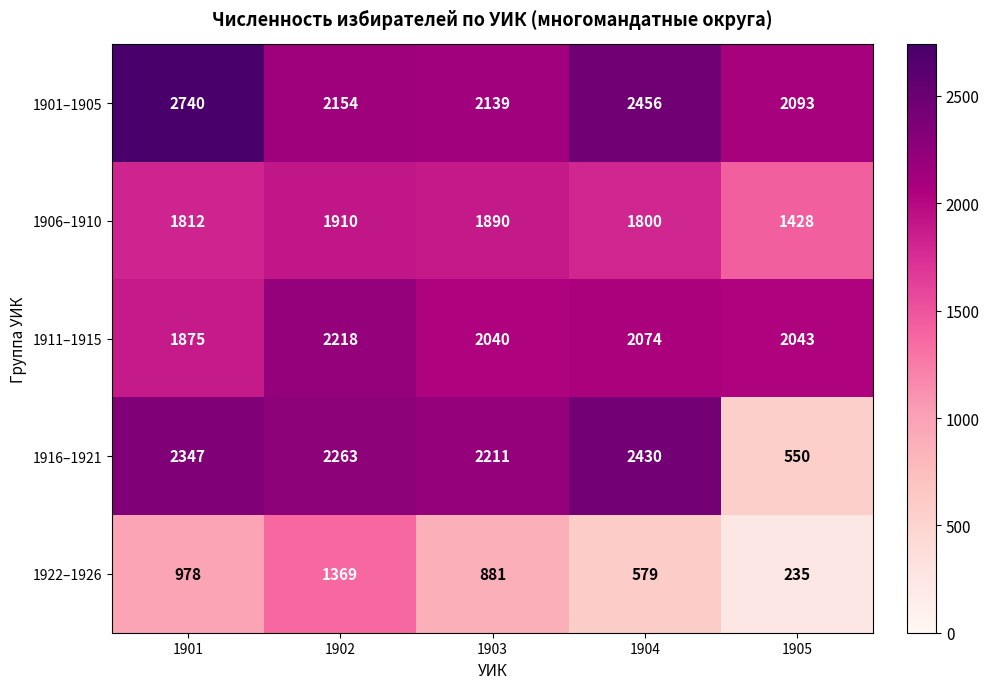

Rank the series at 1905 from lowest to highest value.

1922–1926, 1916–1921, 1906–1910, 1911–1915, 1901–1905